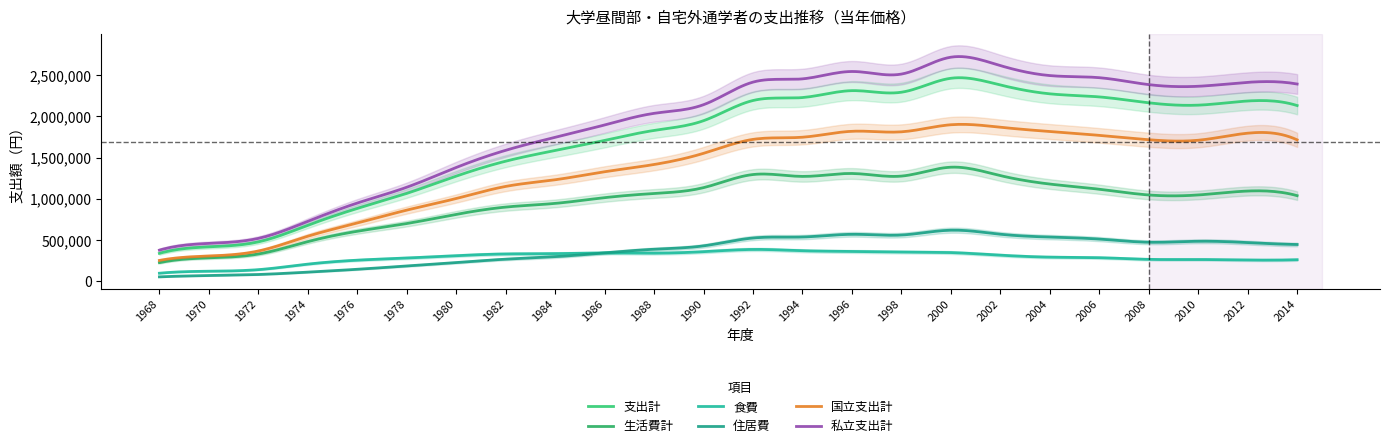

How many lines are shown in the chart?

6